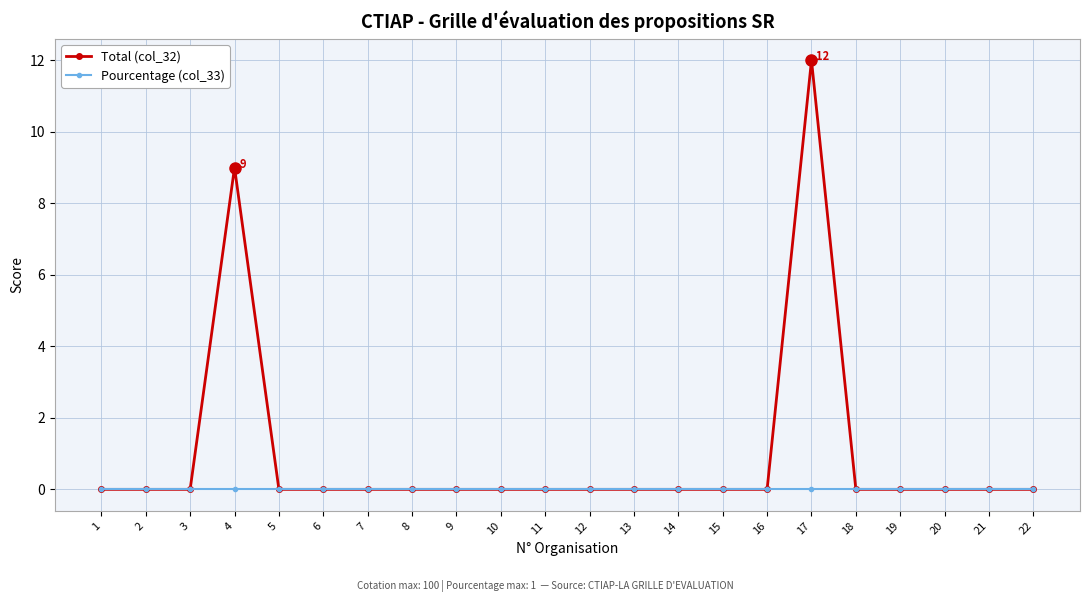

Does the chart have visible grid lines?

Yes